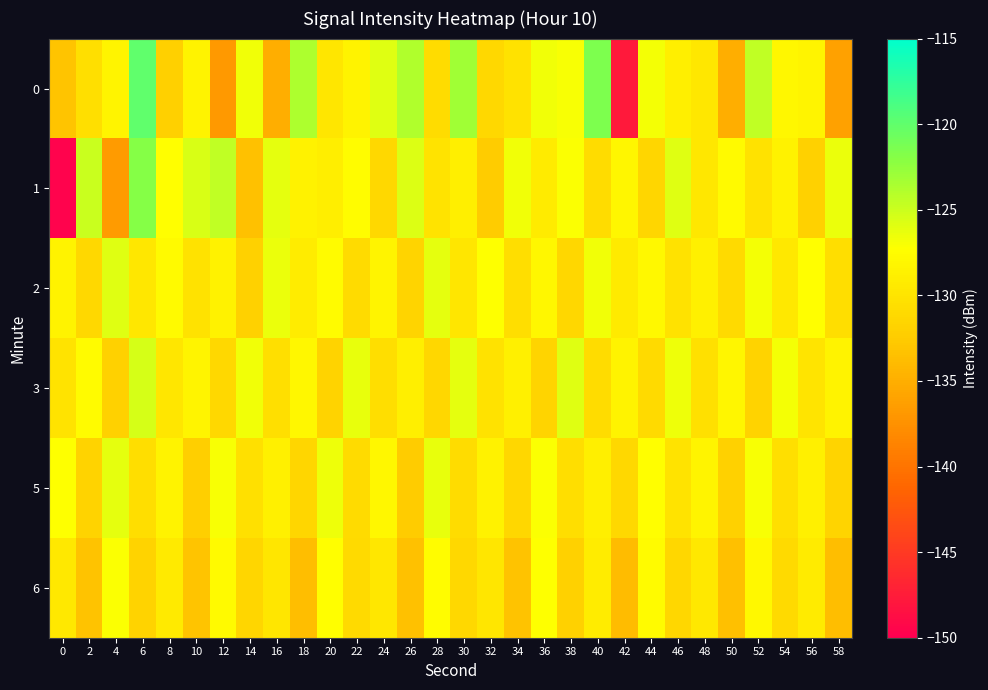

How many distinct data groups are displayed?

6